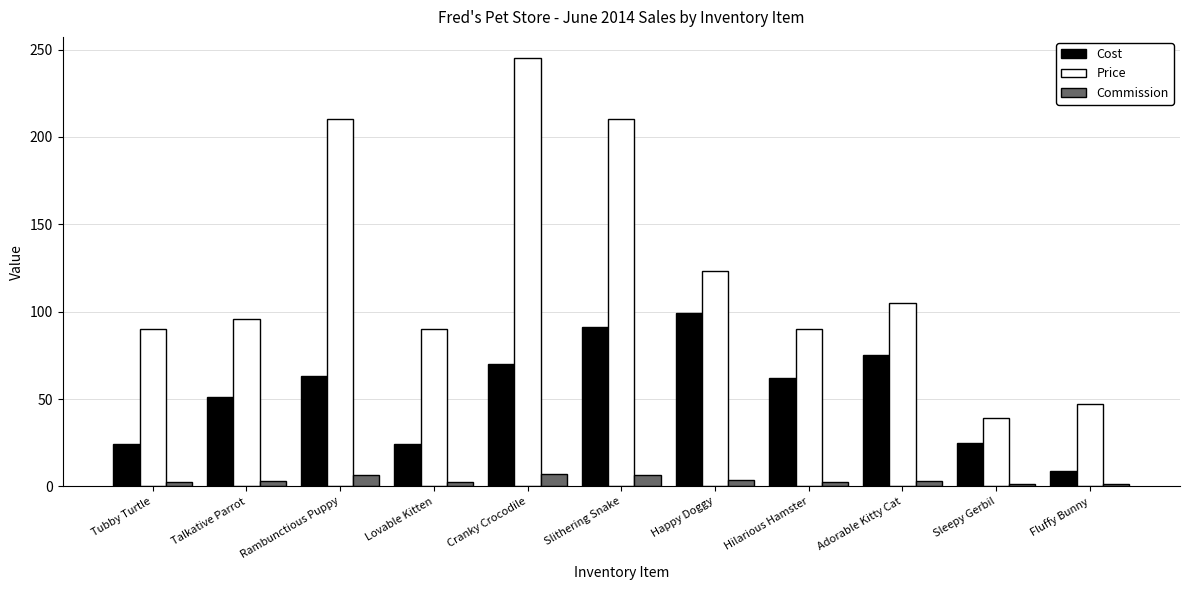

How many bars are there in each group?

3